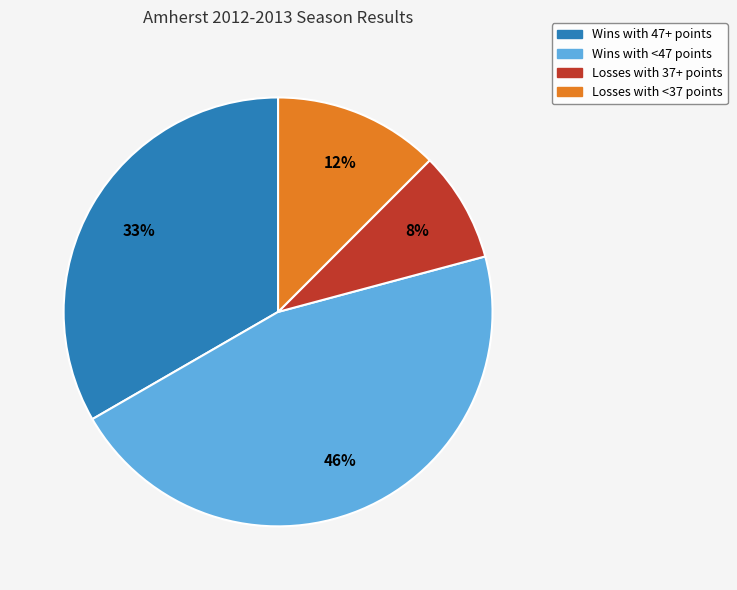

To the nearest percent, what is the average slice percentage?

25%